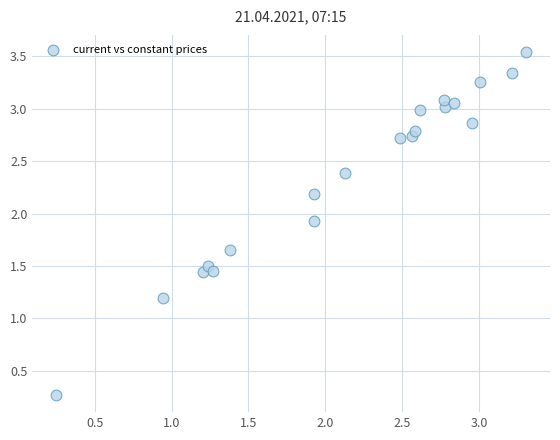

What Y value in the scatter plot is closest to 1?

1.2